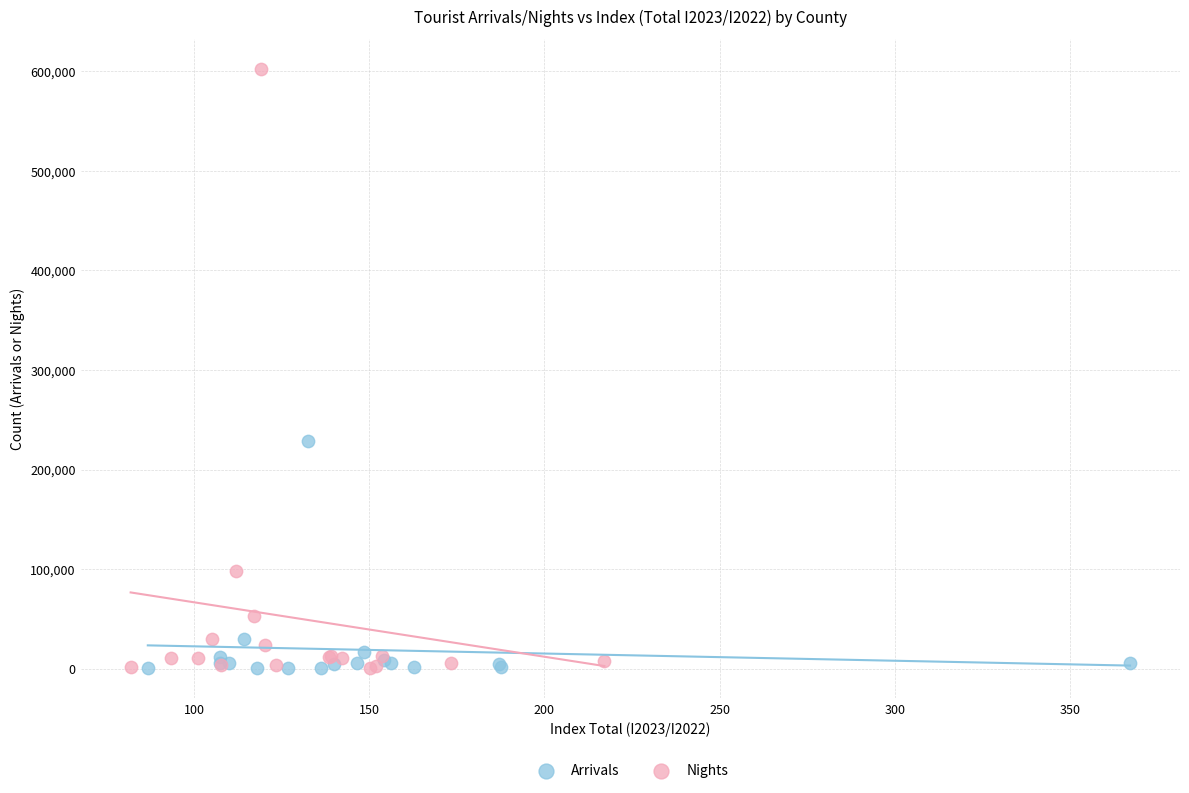

Which series has the widest spread of Y values?

Nights